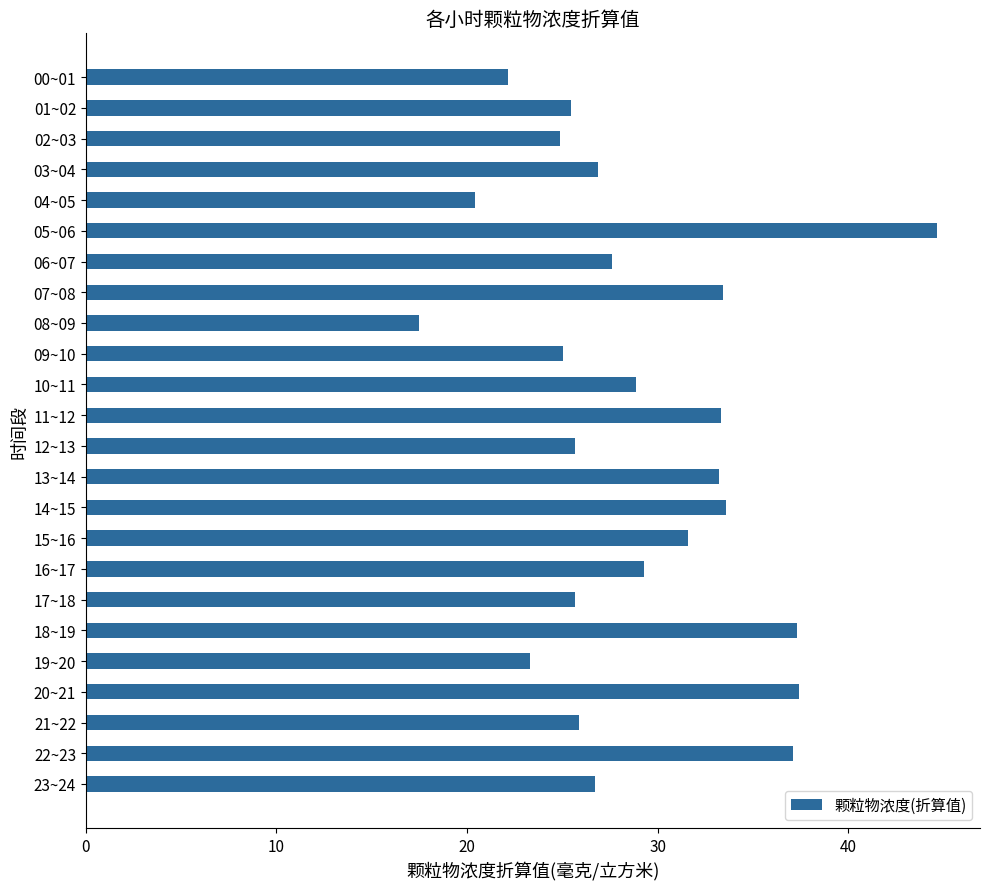

Which has a higher value, 19~20 or 07~08?

07~08